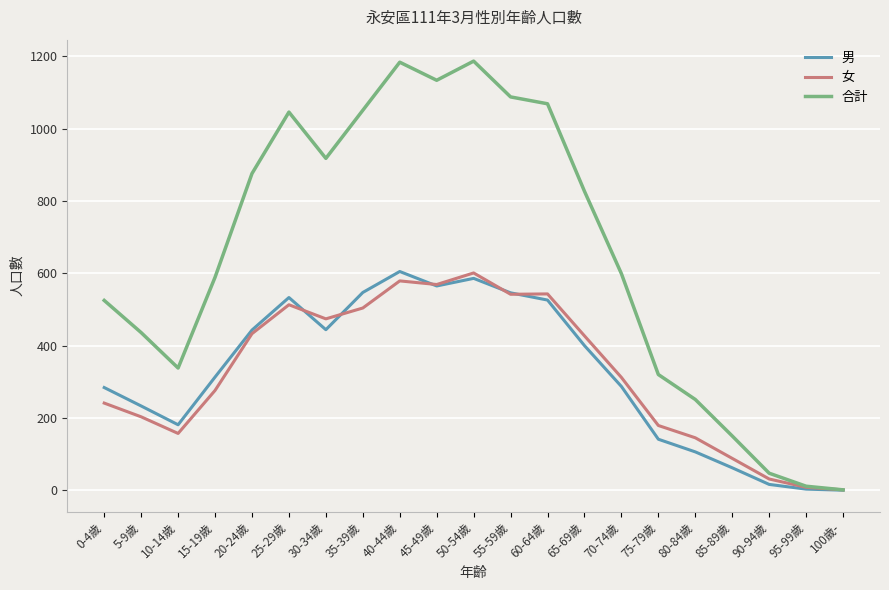

What is the maximum value shown in the chart?

1187